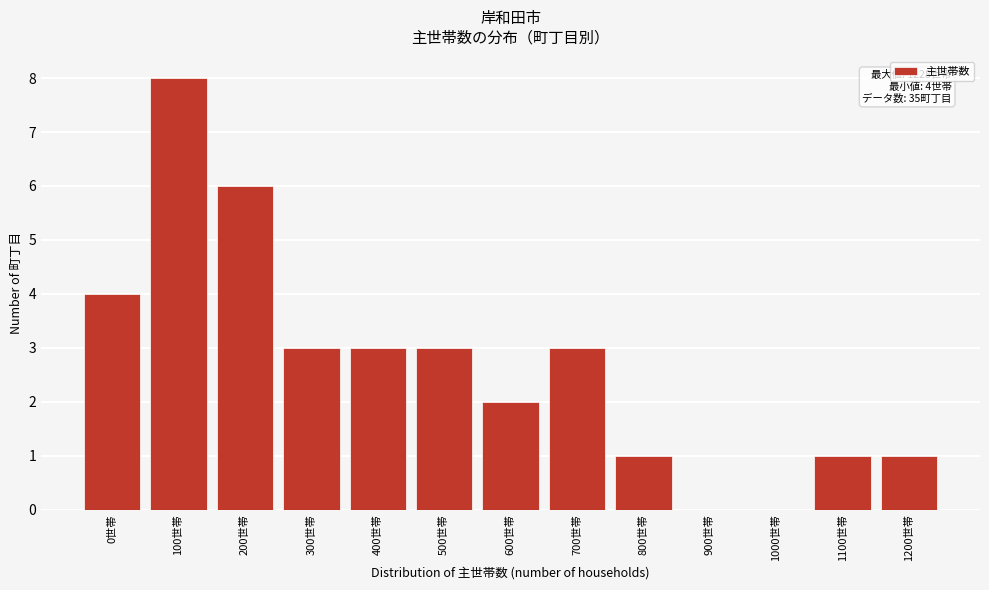

Reading right to left, list all the values displayed in this chart.

1200世帯=1	1100世帯=1	1000世帯=0	900世帯=0	800世帯=1	700世帯=3	600世帯=2	500世帯=3	400世帯=3	300世帯=3	200世帯=6	100世帯=8	0世帯=4